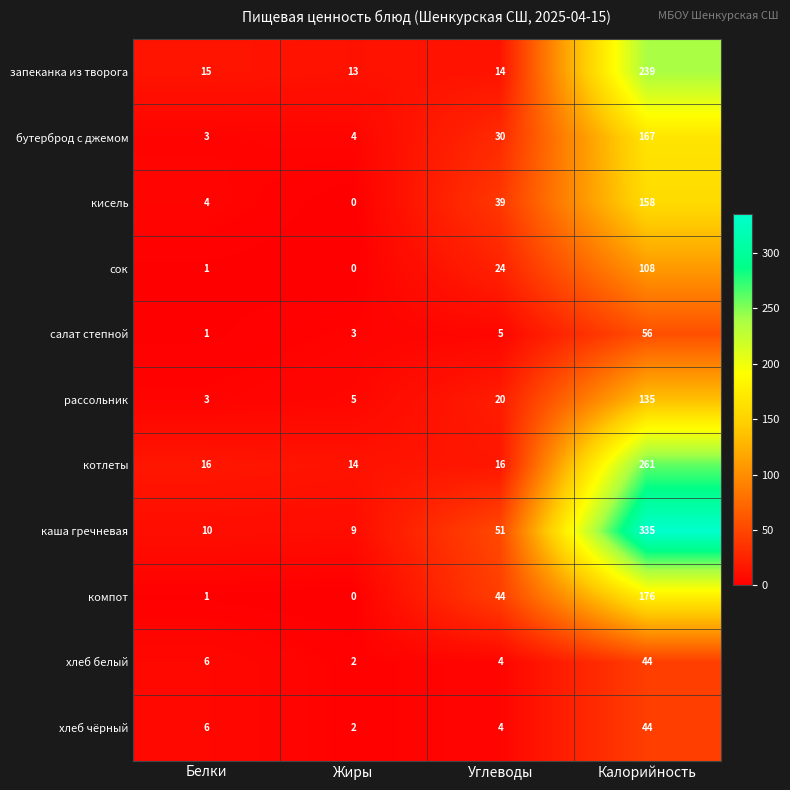

What is the difference between the highest and lowest values at Калорийность?

291